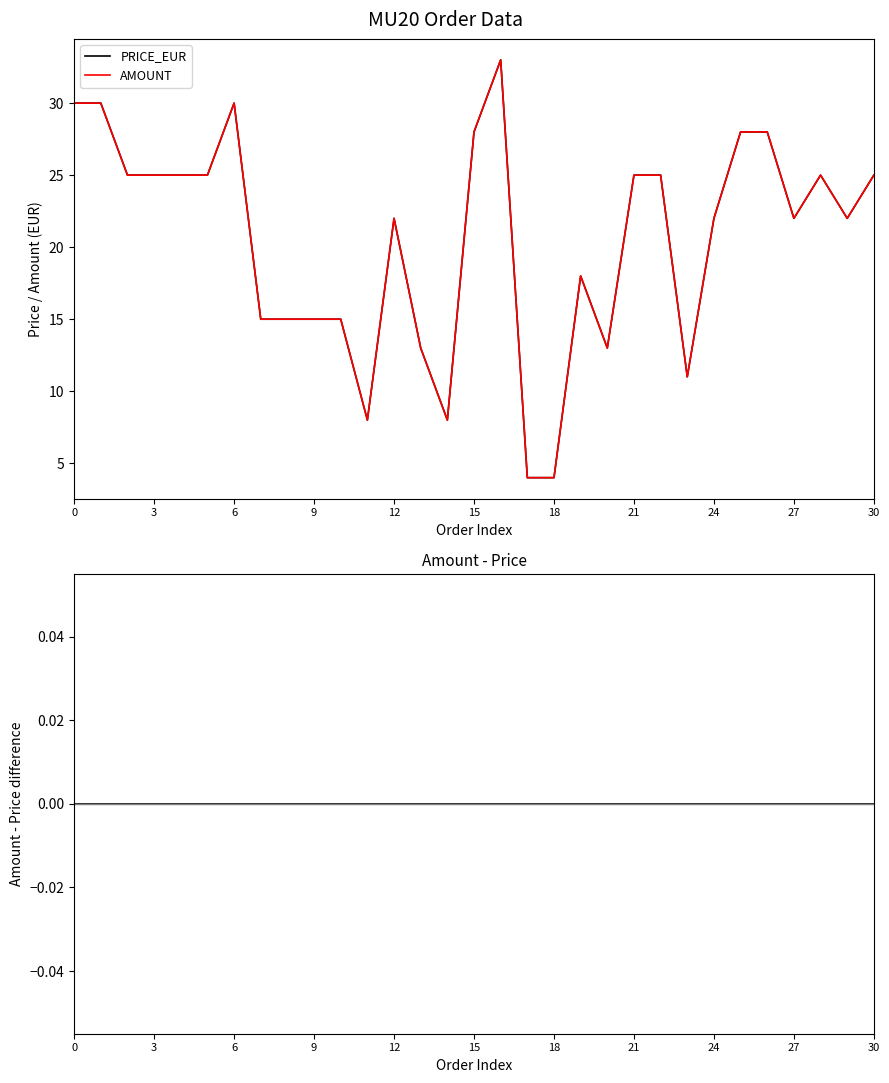

At which category does the chart reach its peak across all series?

16